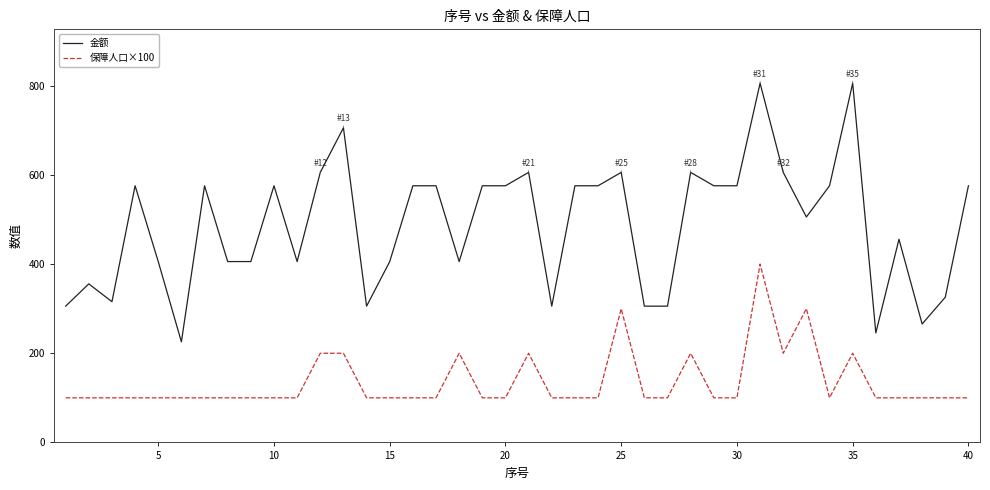

List the series in order of their peak value, lowest first.

保障人口×100, 金额